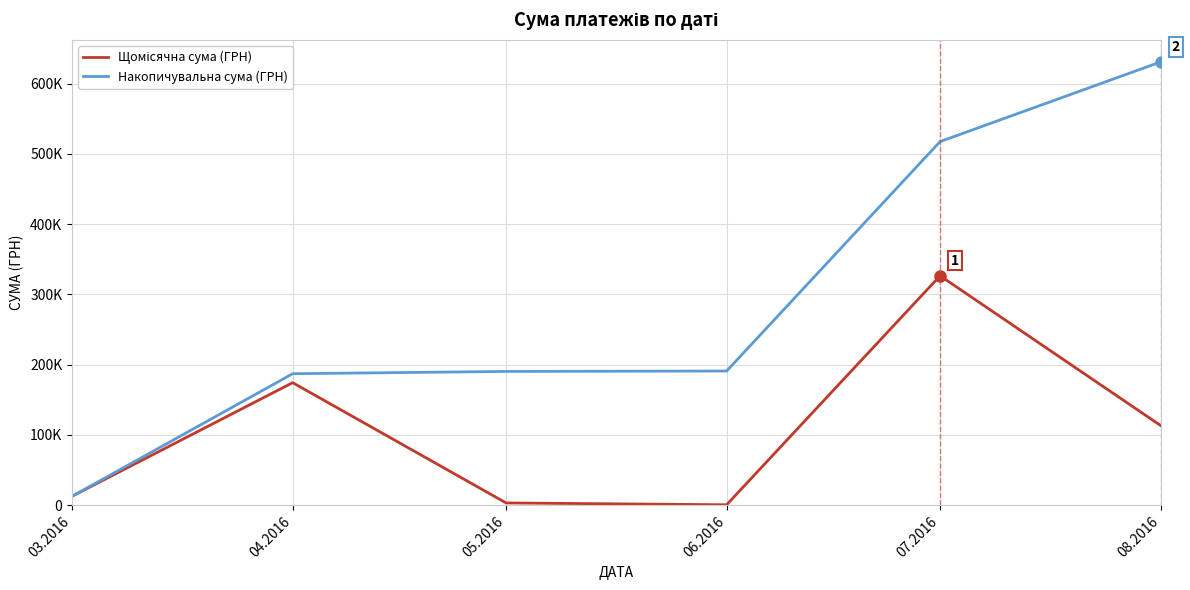

Does the chart have visible grid lines?

Yes